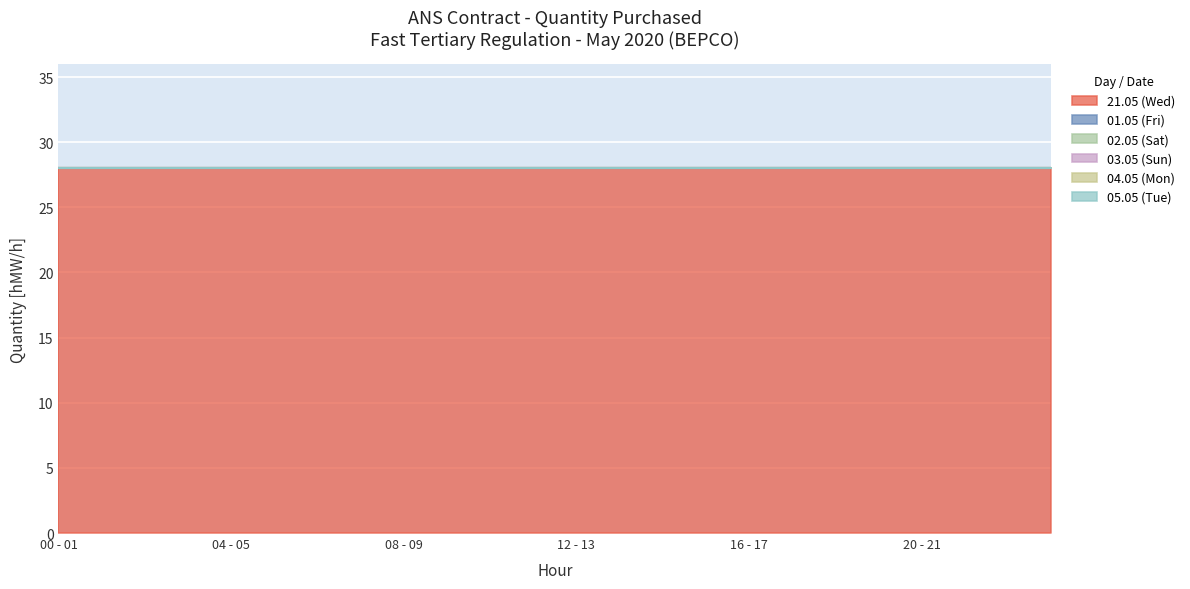

What position from the right is 09 - 10?

15